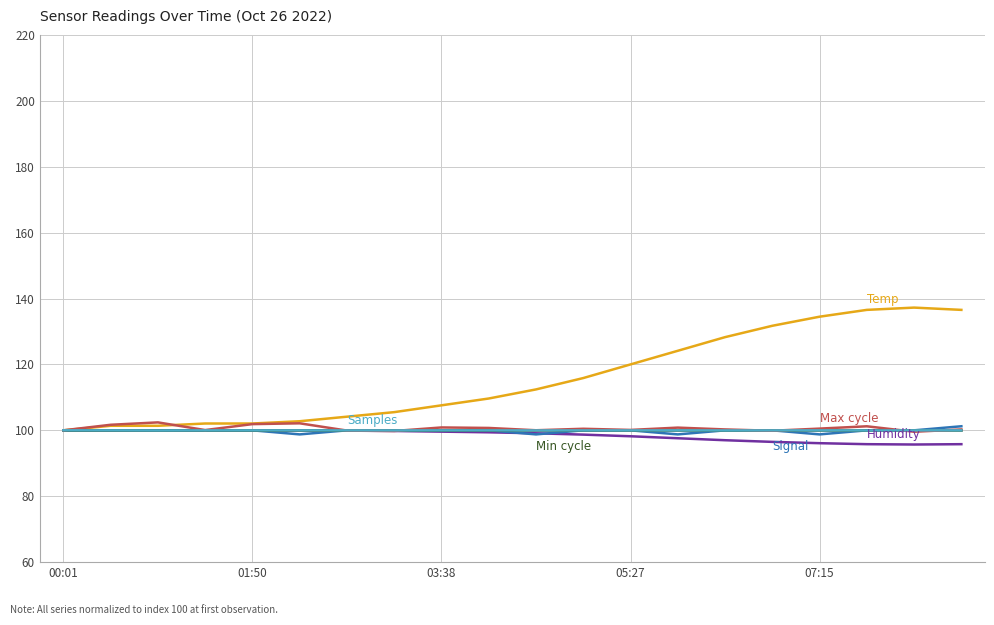

The Humidity series shows 154.6 at 7. True or false?

False